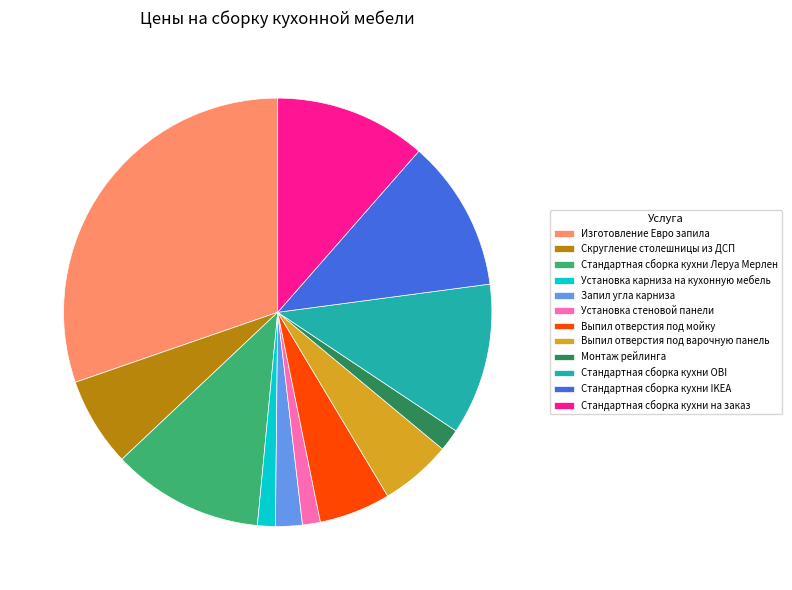

Combined, do Монтаж рейлинга and Запил угла карниза account for over 50%?

No